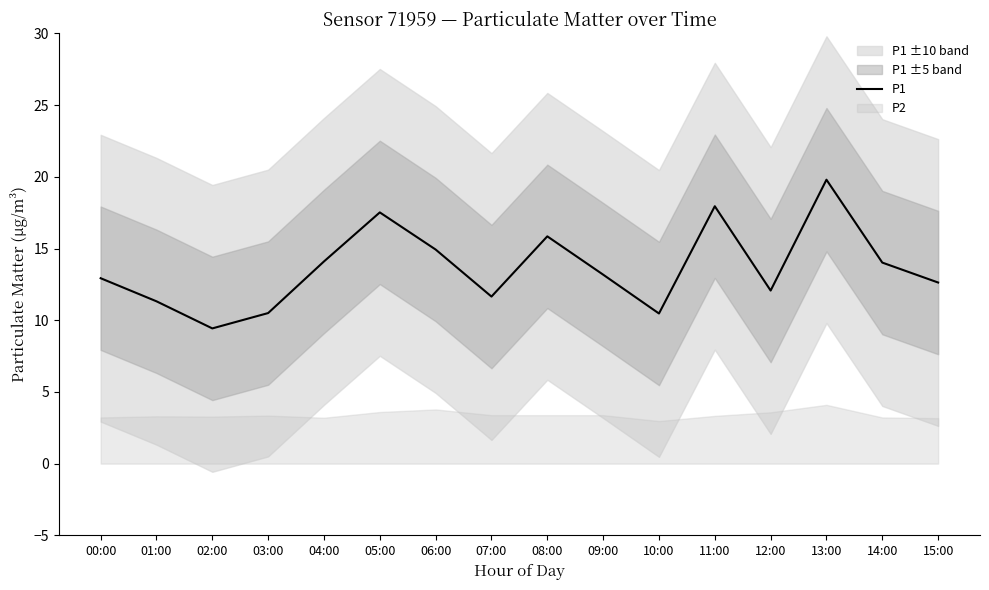

What is the greatest value displayed?

19.8